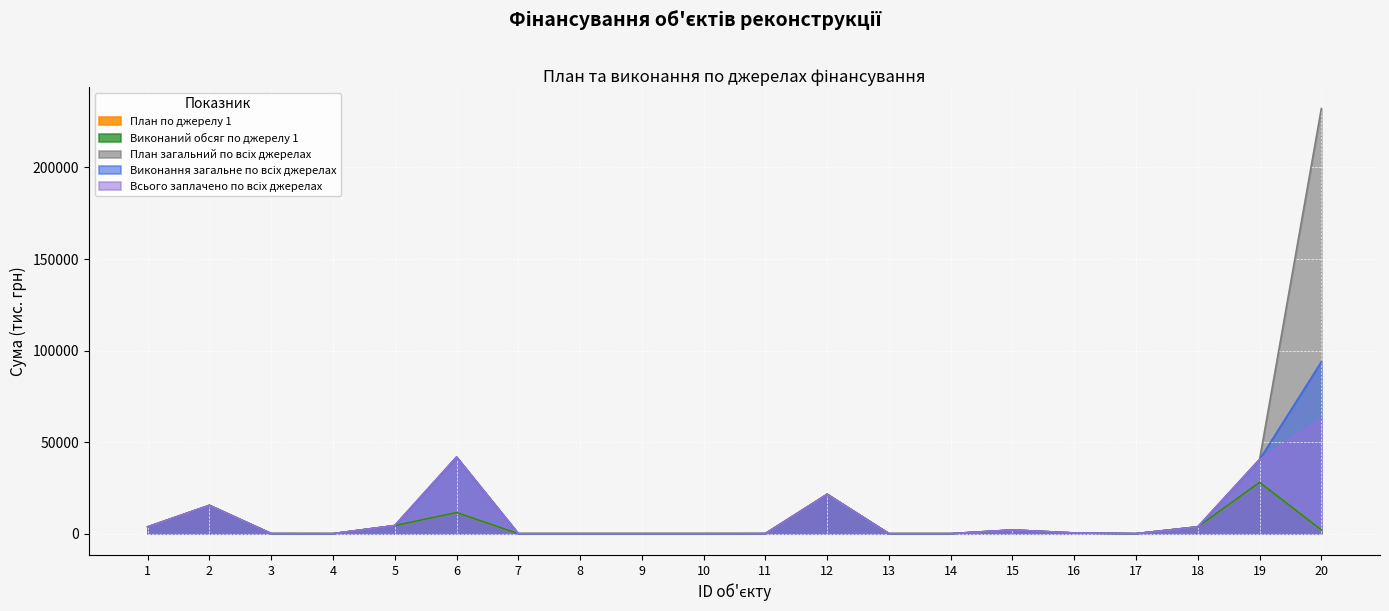

How many interior local valleys does the Виконання загальне по всіх джерелах series have?

2